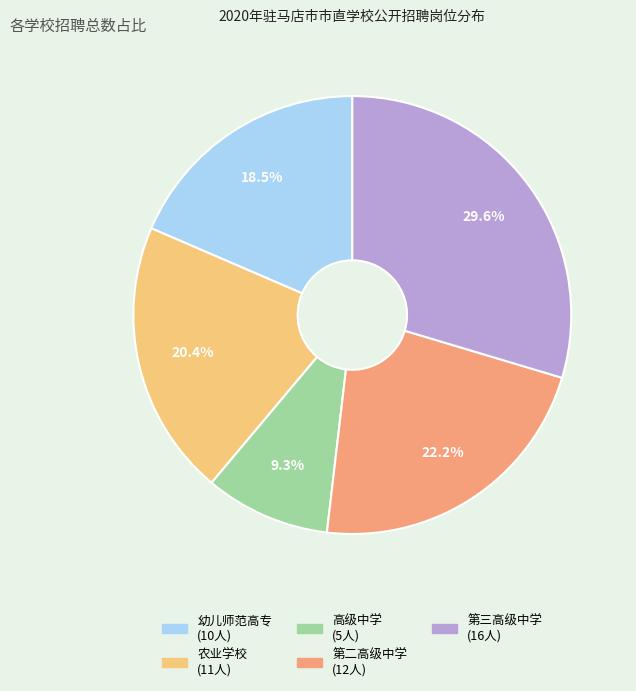

Which category has the smallest portion of the pie?

高级中学 (5人)